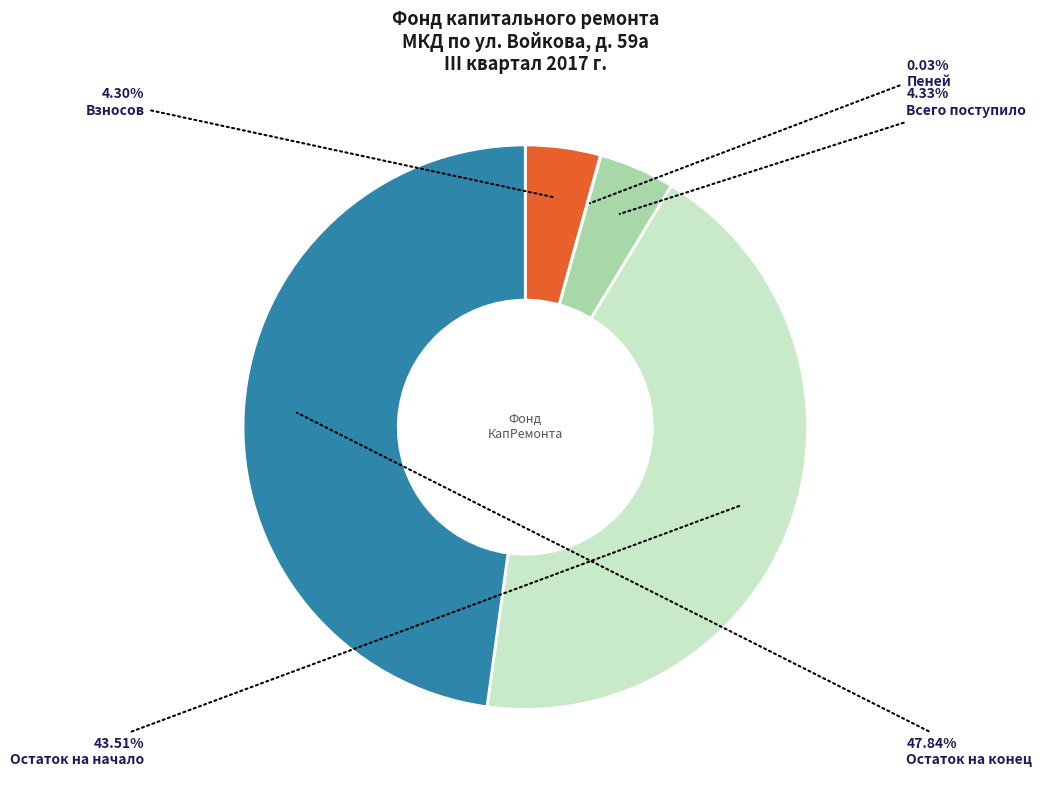

Does any single category account for the majority?

No